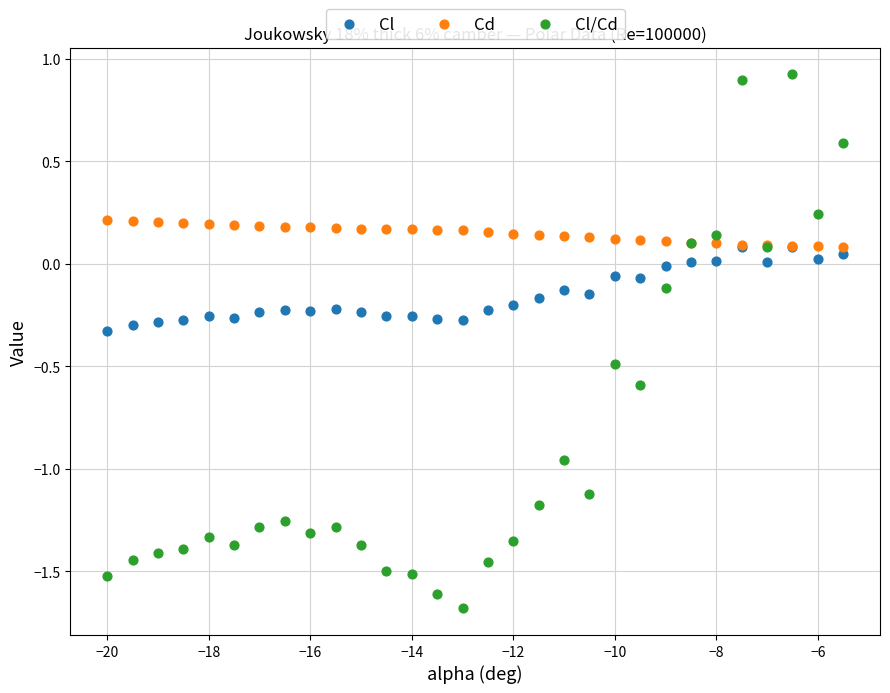

What are all the series names shown in the legend?

Cl, Cd, Cl/Cd